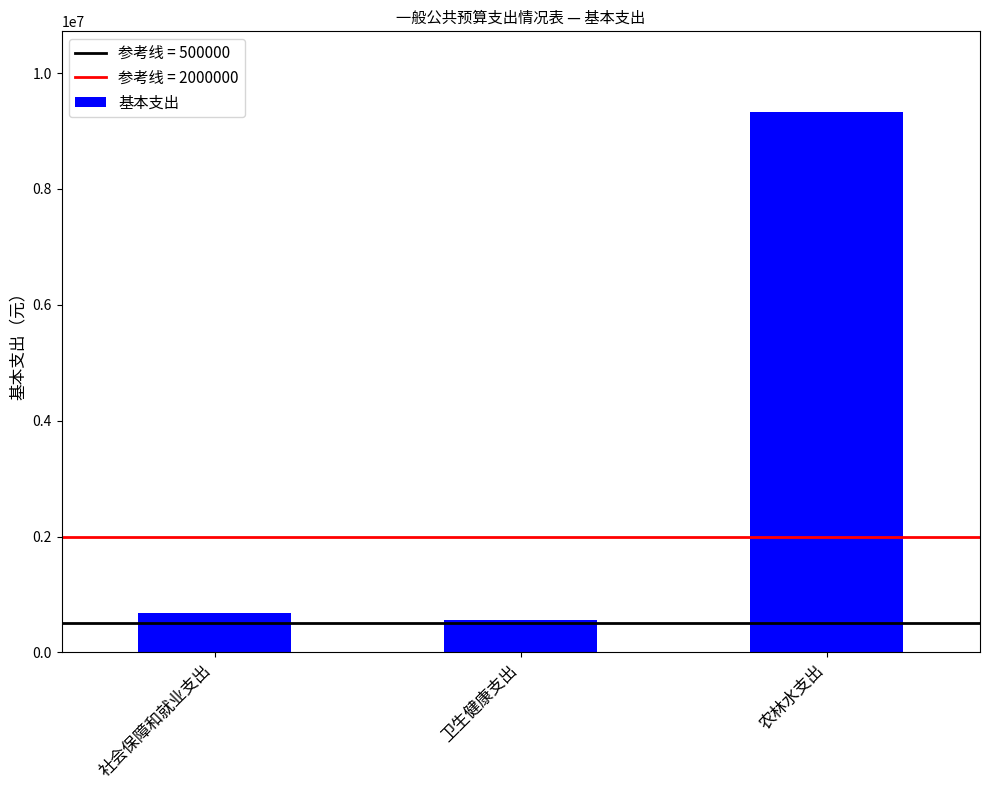

What is the sum of all values?

10569546.4